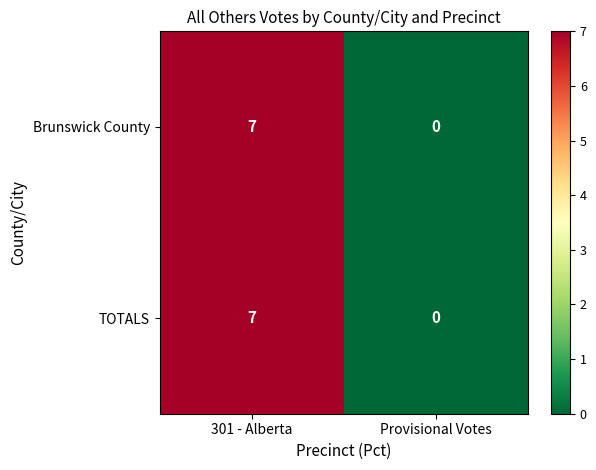

Reading left to right, list all the values displayed in this chart.

Brunswick County: 7	0
TOTALS: 7	0